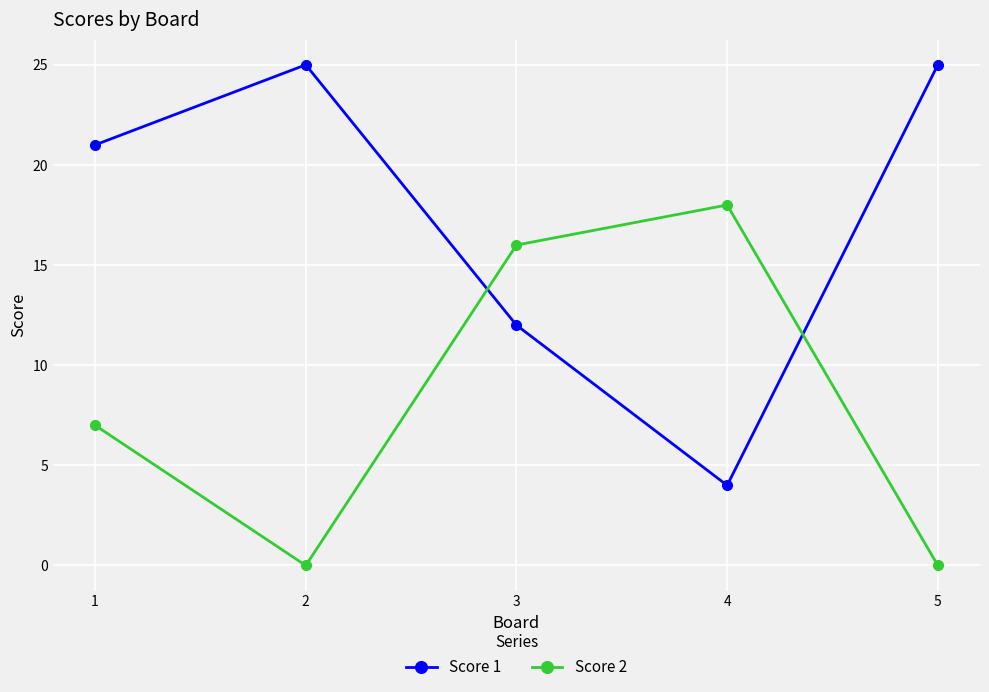

What is the minimum value for Score 1?

4